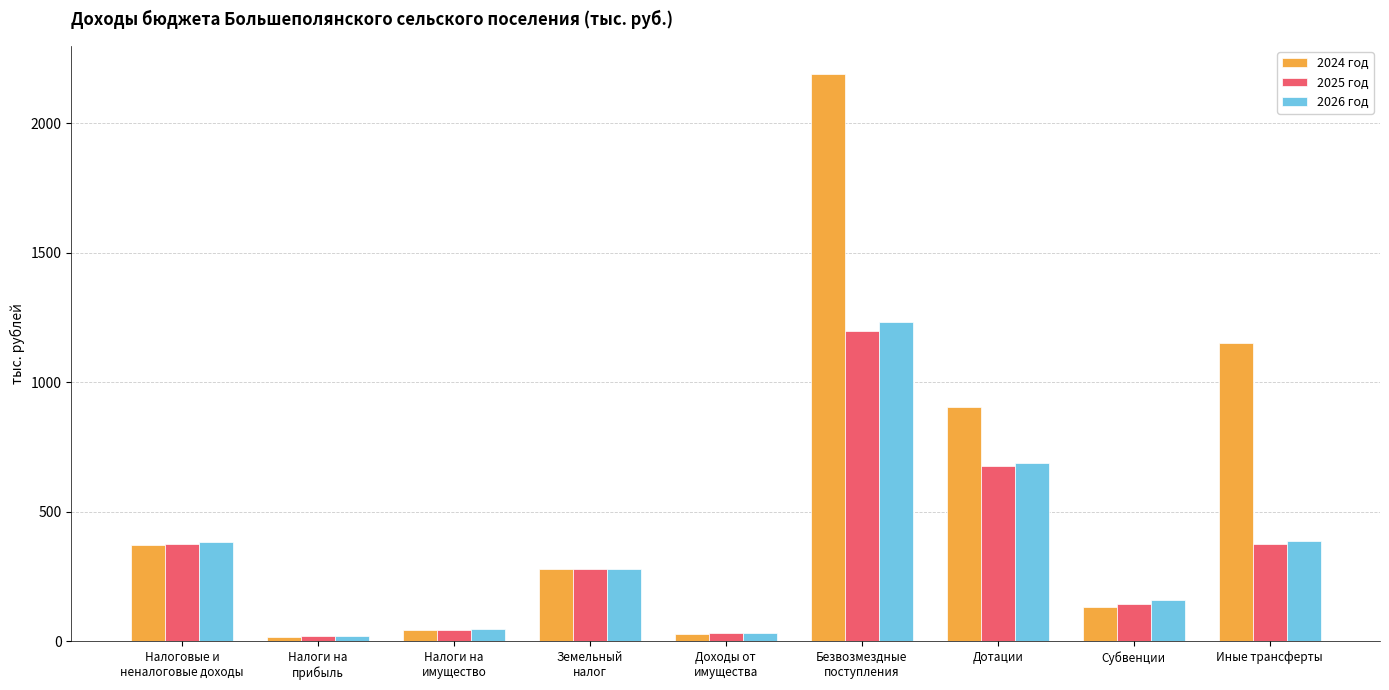

What is the sum of the 2026 год values at Субвенции and Безвозмездные
поступления?

1394.1